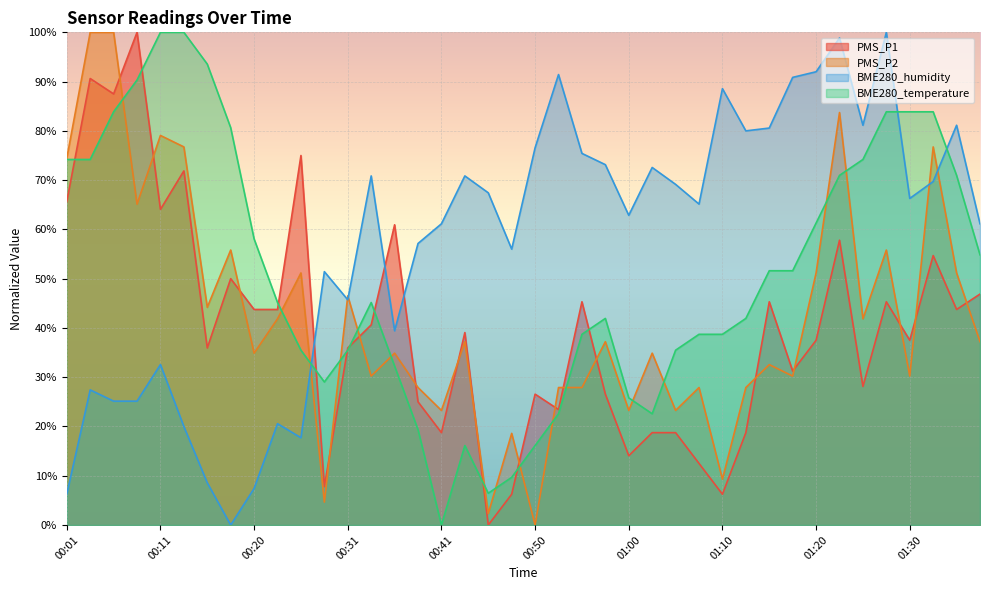

What position from the right is 01:30?

4